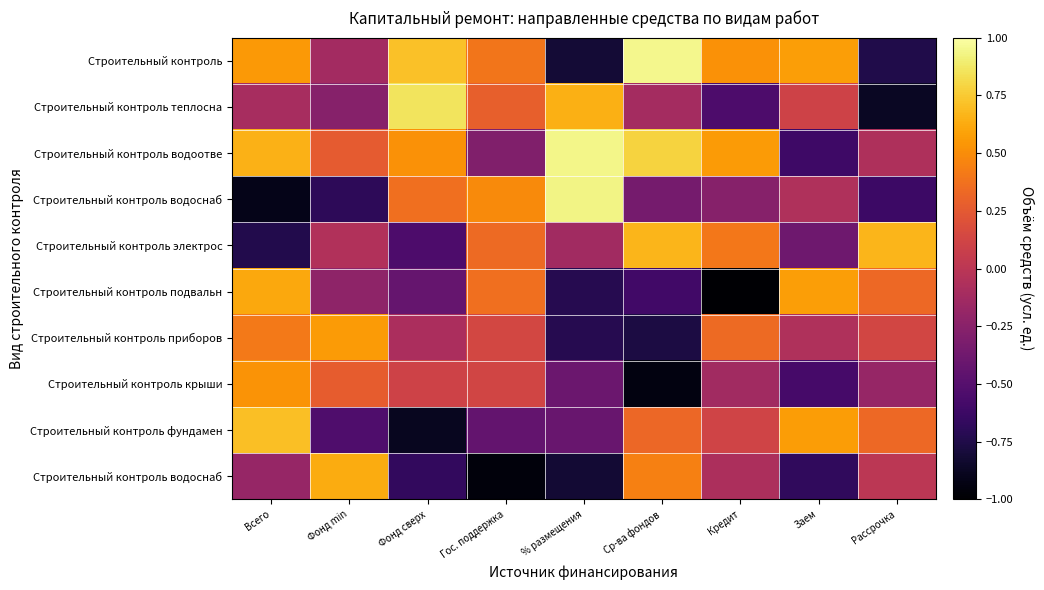

At how many categories does at least one series exceed 0?

9